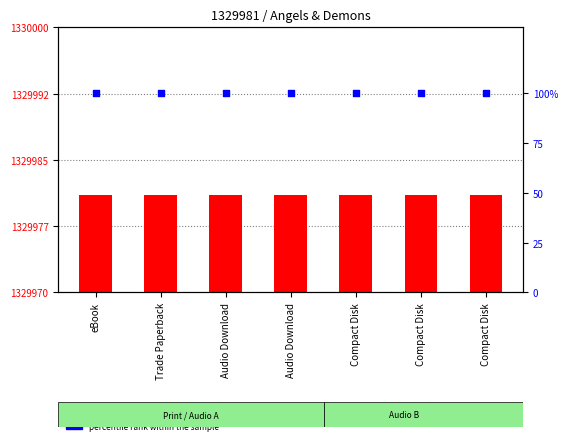

At which category is the sum across all series the highest?

eBook